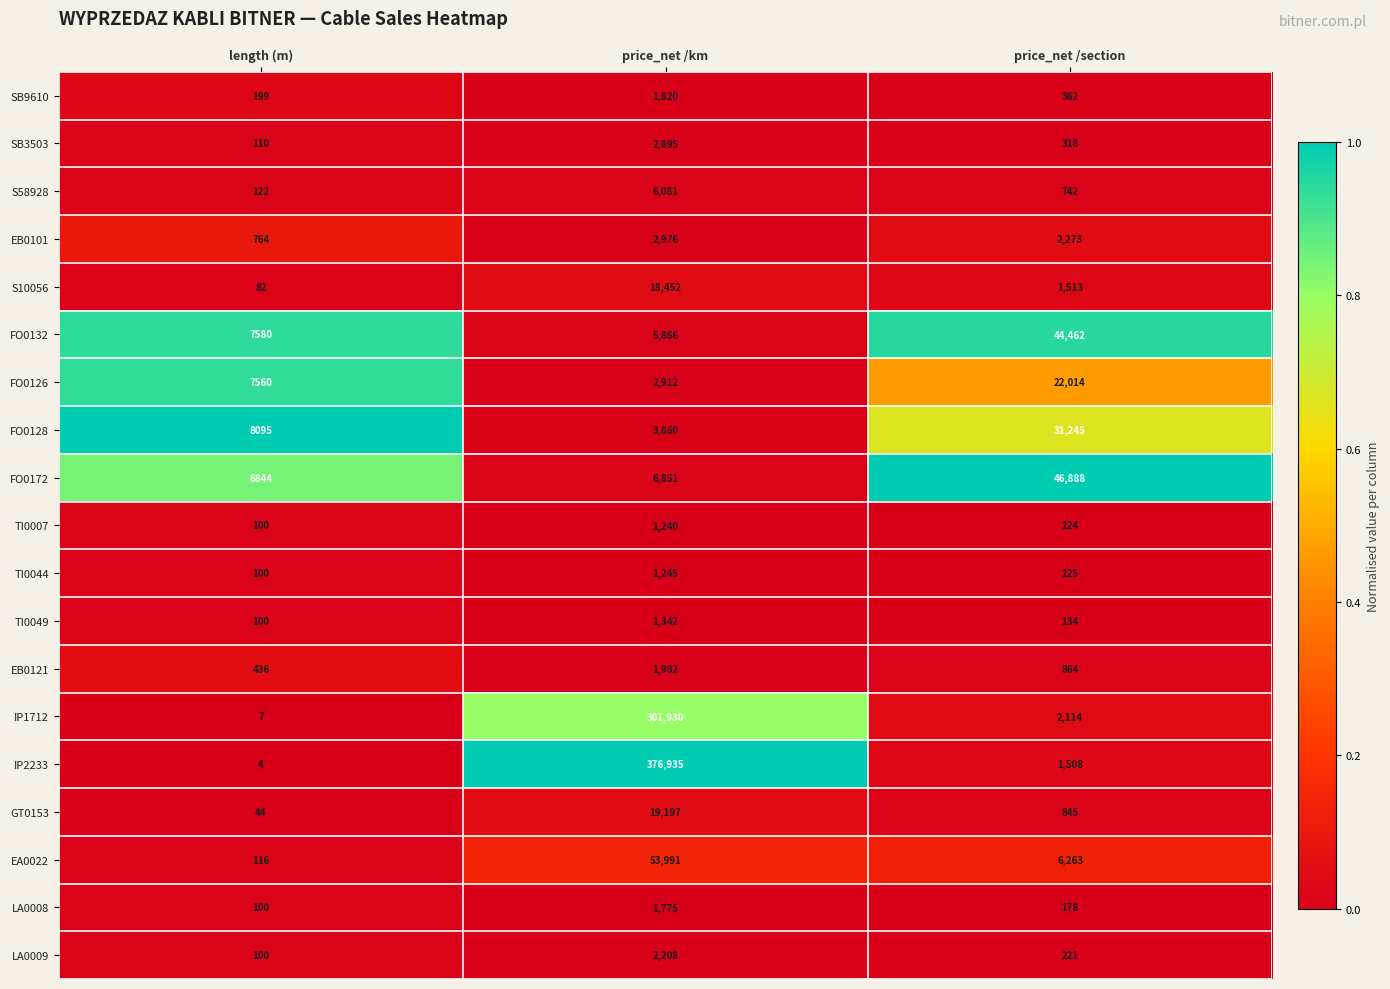

How many series are shown in this chart?

19